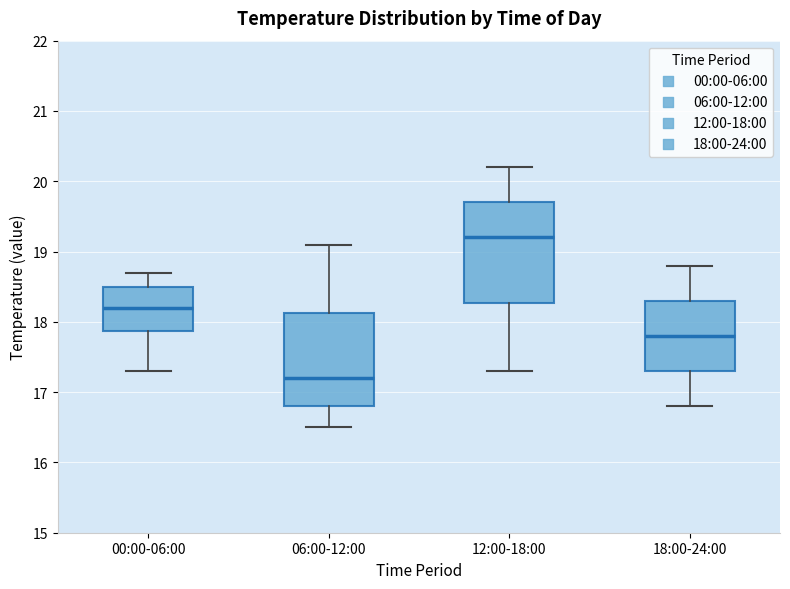

Reading left to right, transcribe this box plot: for each box, give where its median line is, the range the box spans, and where its two whiskers end, as read against the y-axis. The values are not printed on the chart, so give them approximately, as read against the axis.

00:00-06:00: median 18.2, box 17.9 to 18.5, whiskers 17.3 to 18.7
06:00-12:00: median 17.2, box 16.8 to 18.1, whiskers 16.5 to 19.1
12:00-18:00: median 19.2, box 18.3 to 19.7, whiskers 17.3 to 20.2
18:00-24:00: median 17.8, box 17.3 to 18.3, whiskers 16.8 to 18.8